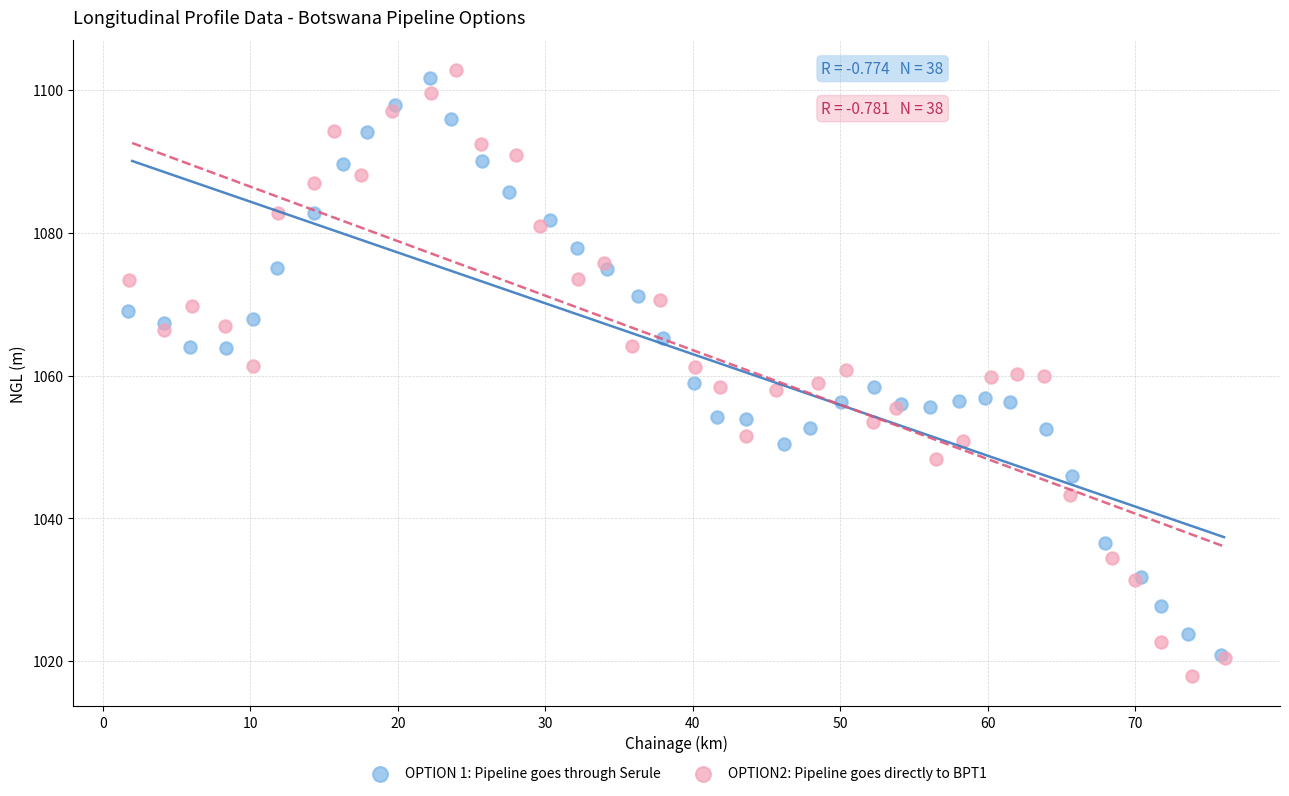

What are all the series names shown in the legend?

OPTION 1: Pipeline goes through Serule, OPTION2: Pipeline goes directly to BPT1